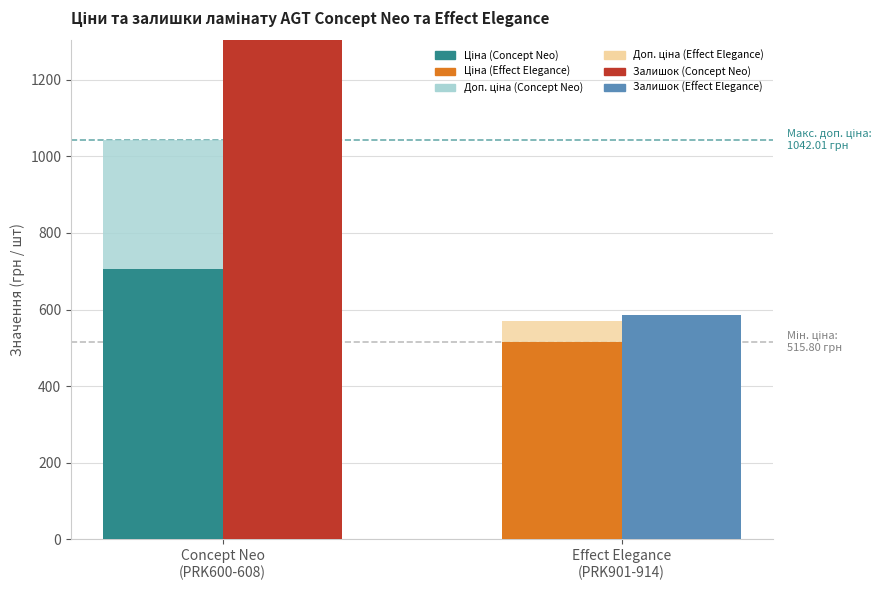

What are all the series names shown in the legend?

Ціна, Доп. ціна, Залишок